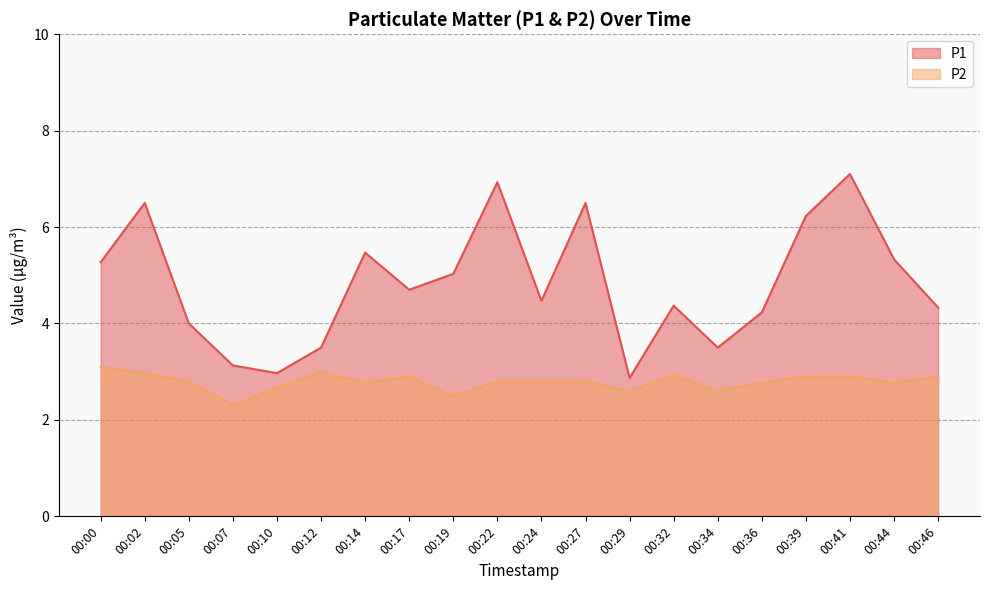

What is the difference between the maximum and second lowest values in the P1 series?

4.1